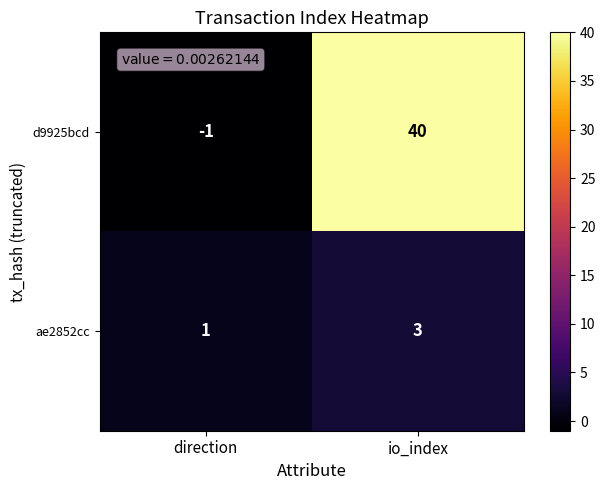

The ae2852cc series shows 1 at direction. True or false?

True